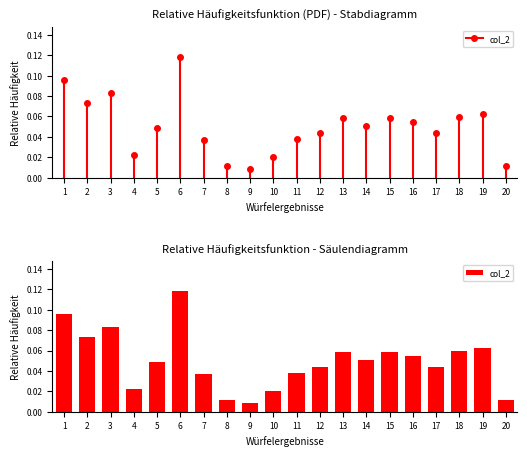

True or false: the data shows 0.0 at 2.

False